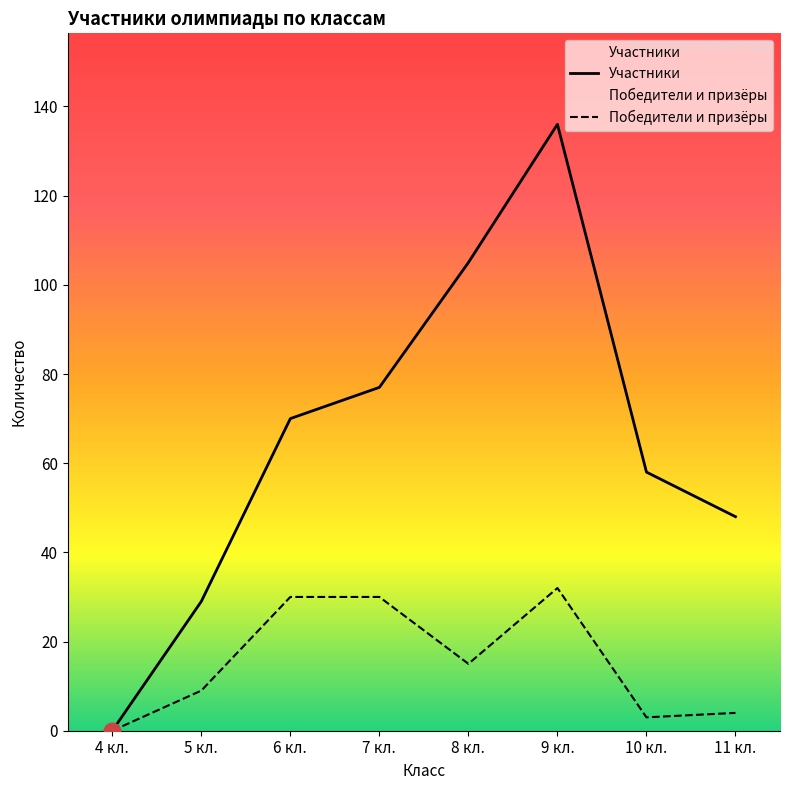

How many values in Победители и призёры are above zero?

7